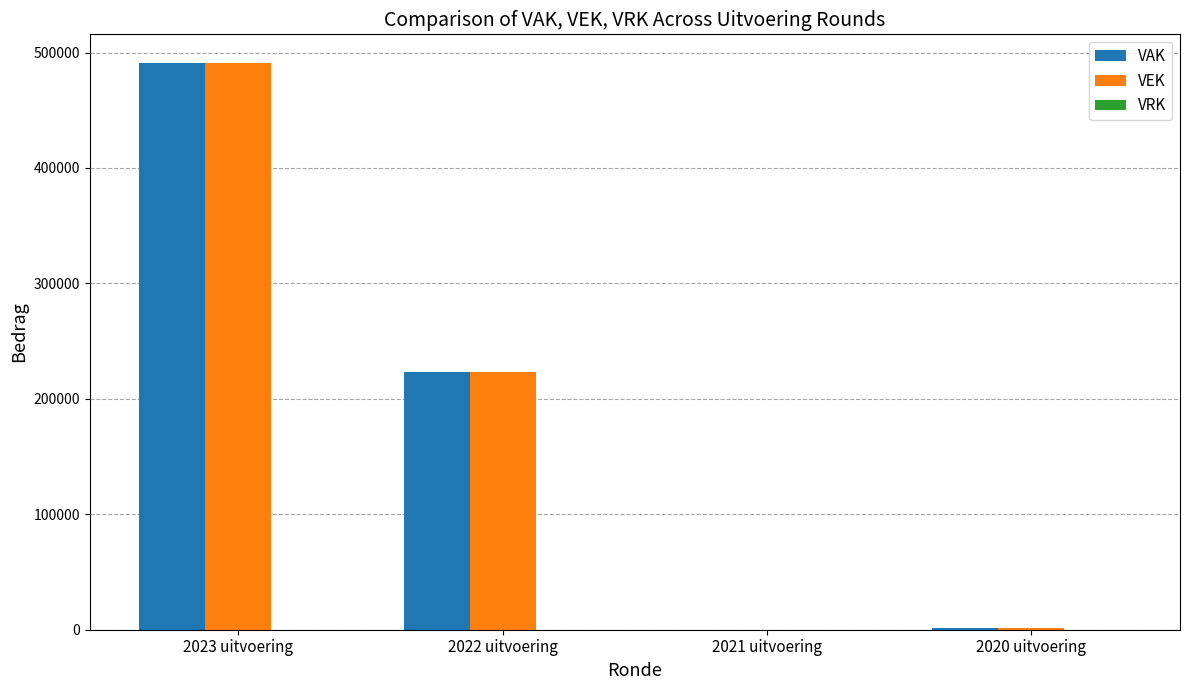

At which category does the chart reach its peak across all series?

2023 uitvoering